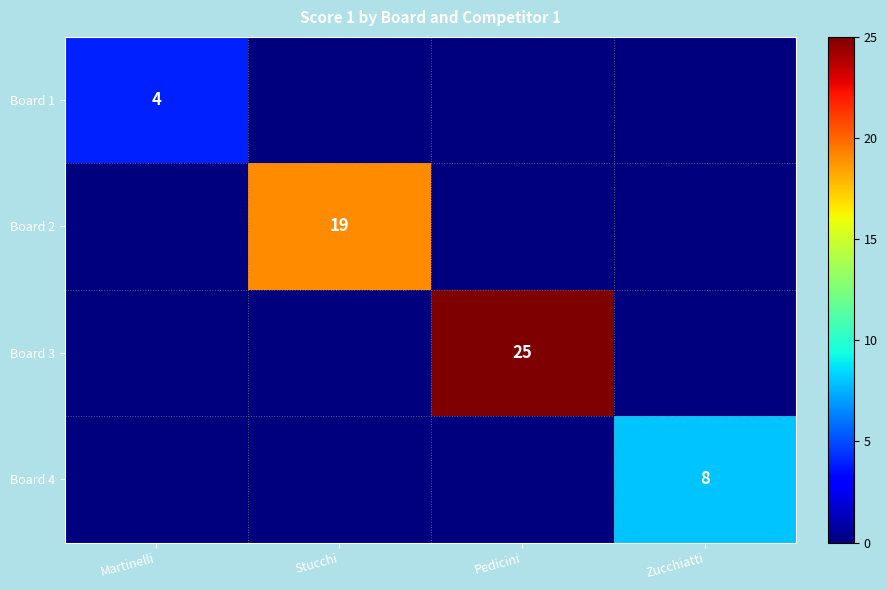

At which label is Board 3 closest to 12?

Martinelli